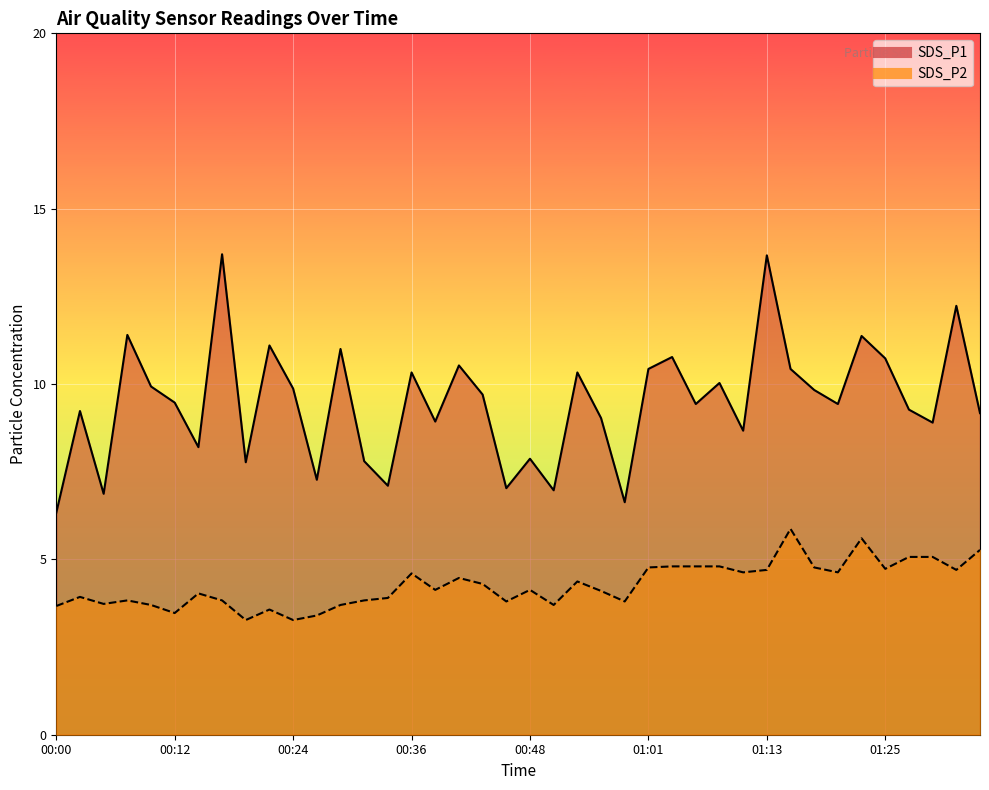

How many values in the SDS_P2 series are below 4?

17